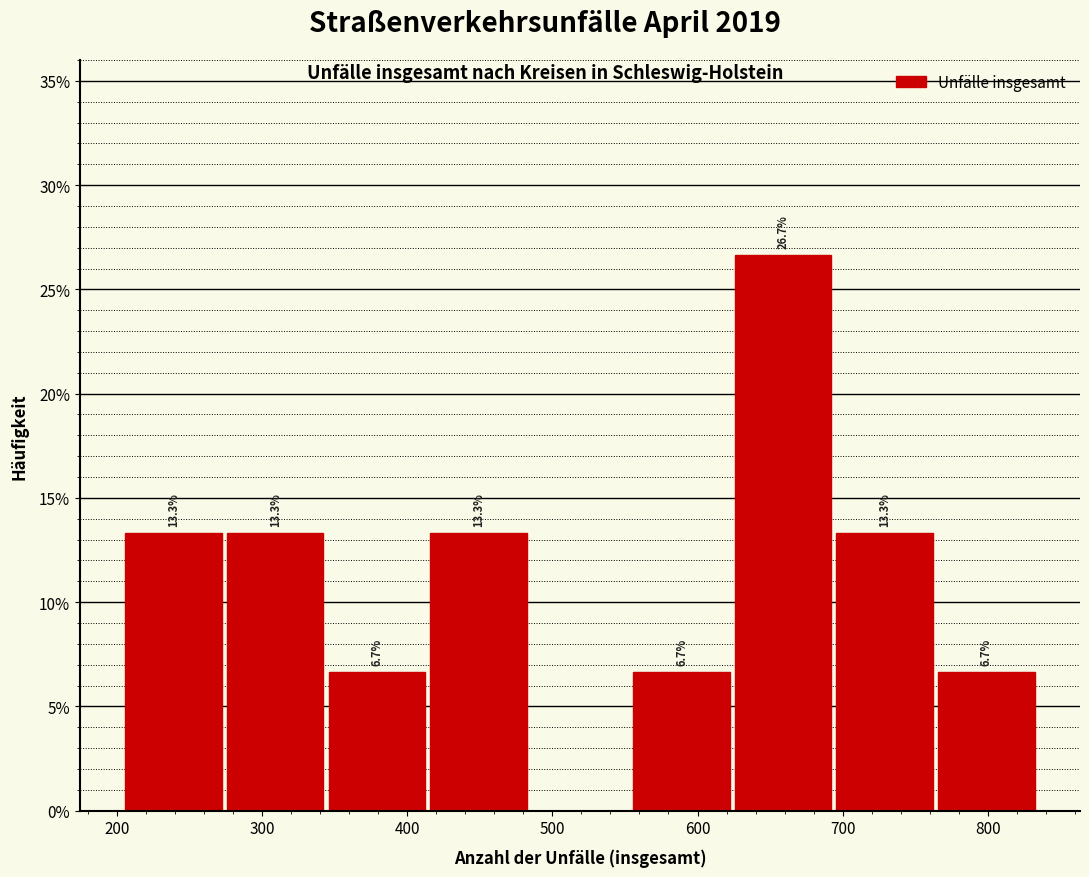

Which range on the x-axis has the tallest bar?

624 to 694